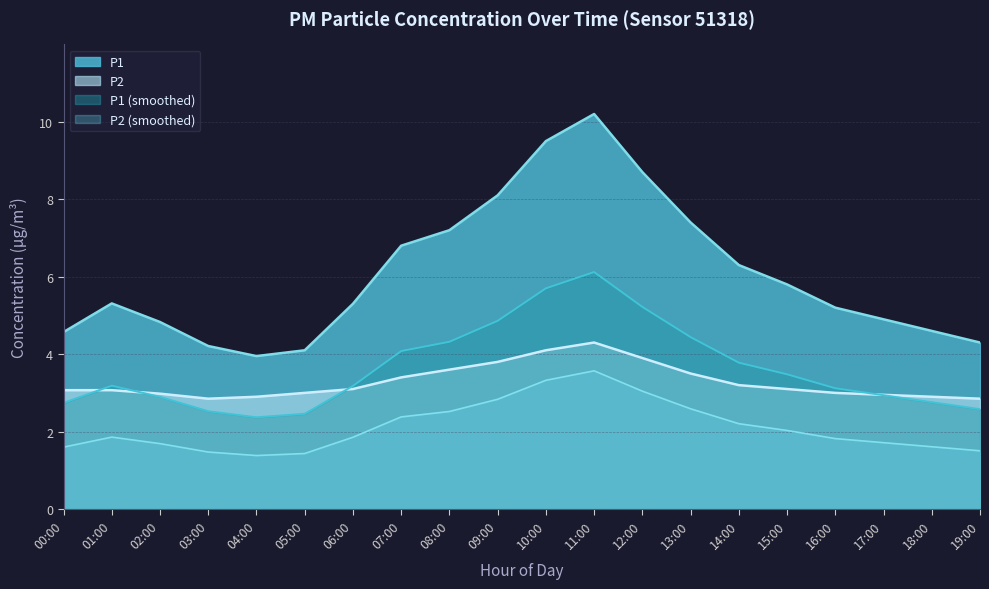

True or false: P1 and P2 intersect in this chart.

False